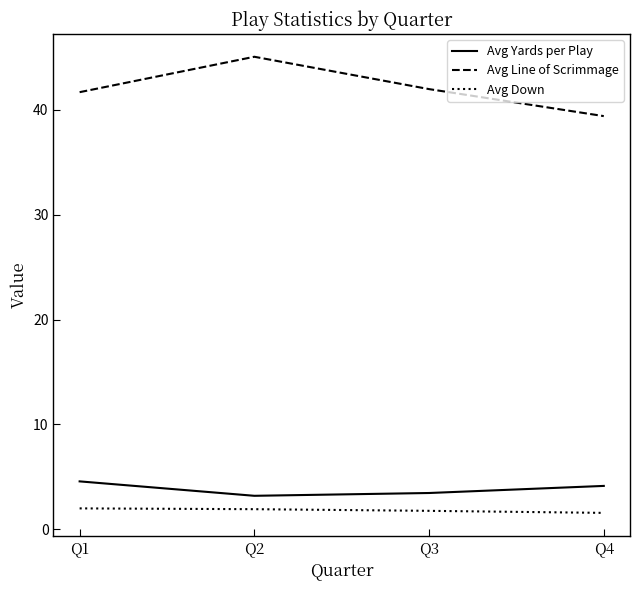

Where does the Avg Line of Scrimmage series first go above 41?

Q1